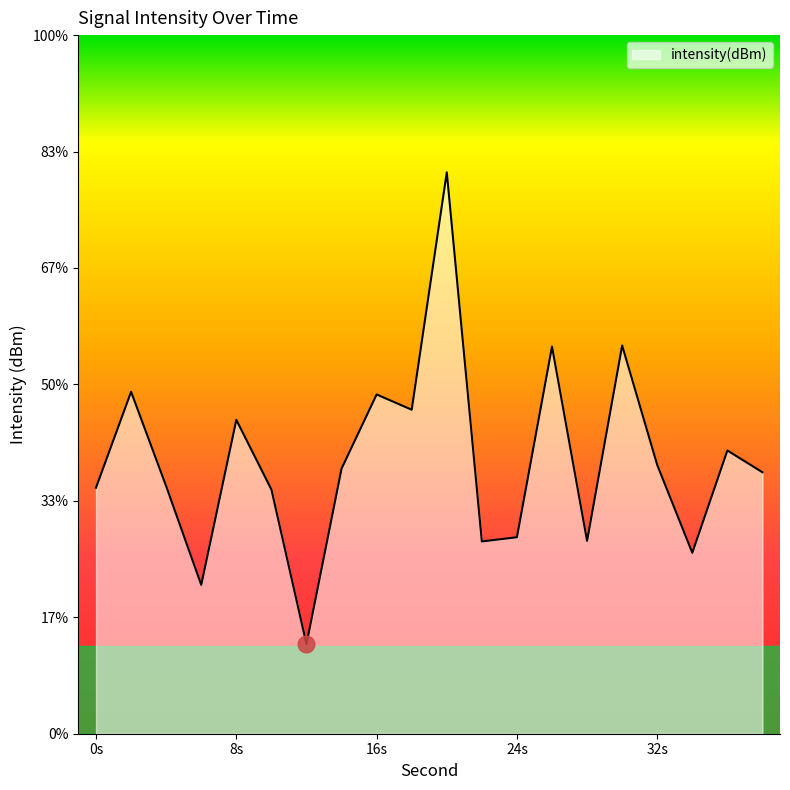

Between 30 and 28, which is larger?

30